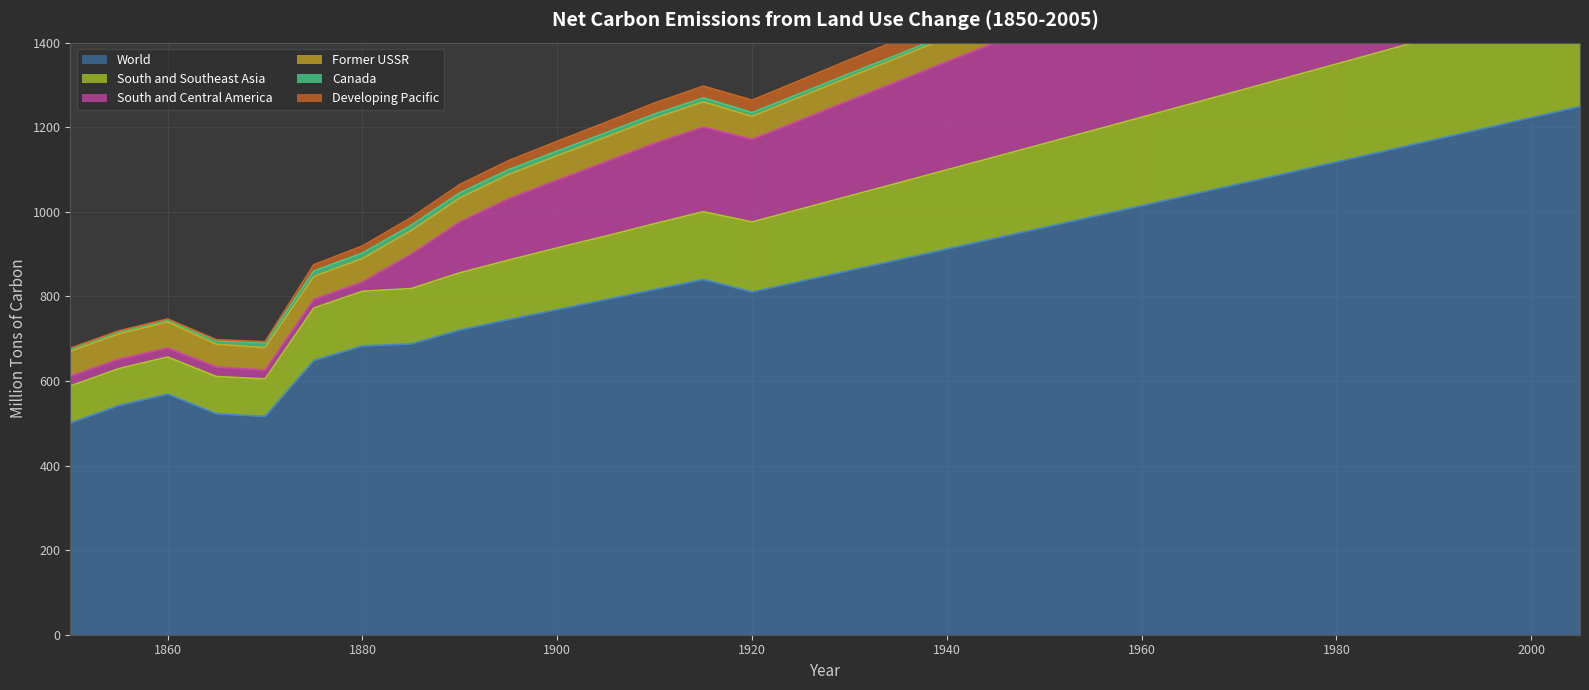

What is the sum of the World values at 1870 and 1890?

1236.8